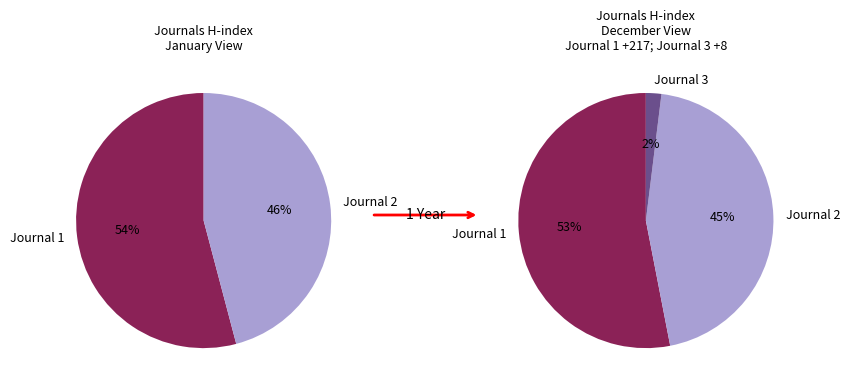

How many slices are in this pie chart?

3